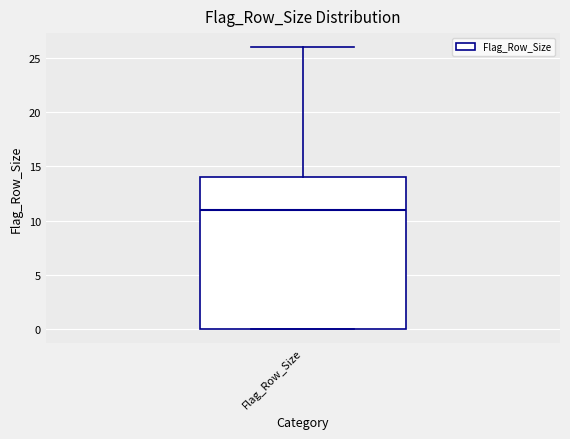

Read this box plot against the y-axis: the position of the median line, the range covered by the box, and the ends of both whiskers. The values are not printed on the chart, so give them approximately, as read against the axis.

median 11, box 0 to 14, whiskers 0 to 26